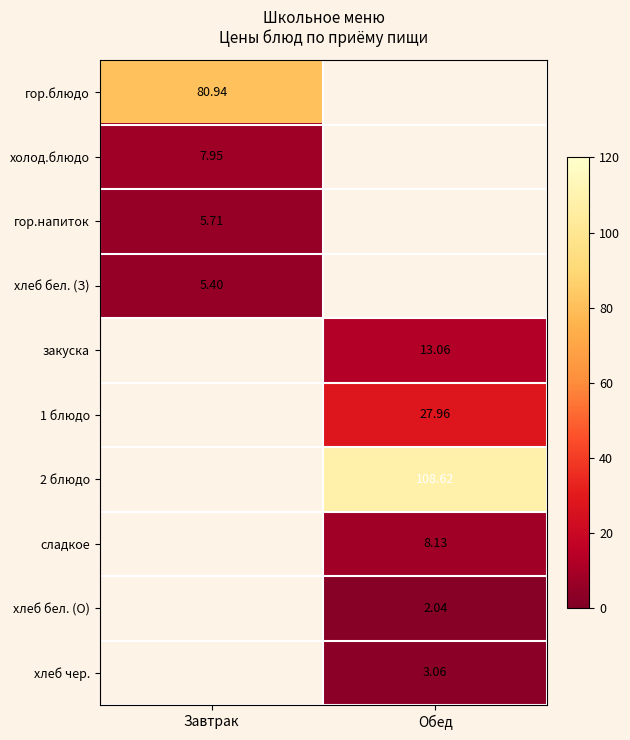

How many distinct data groups are displayed?

10